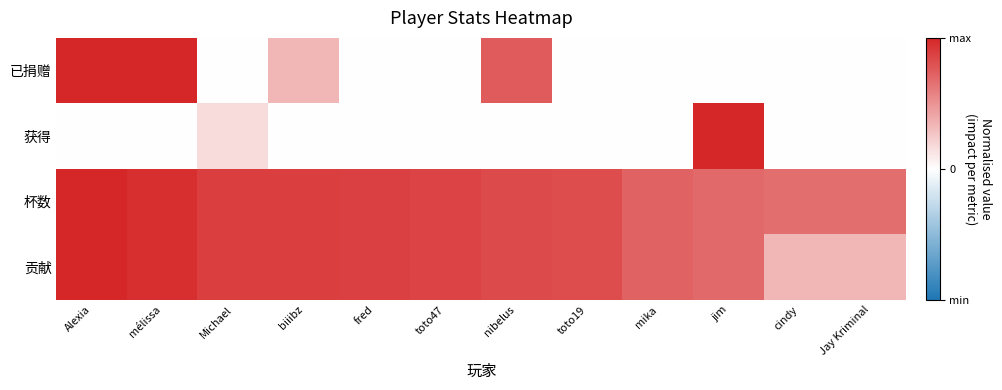

Which label corresponds to the largest value in the chart?

Alexia